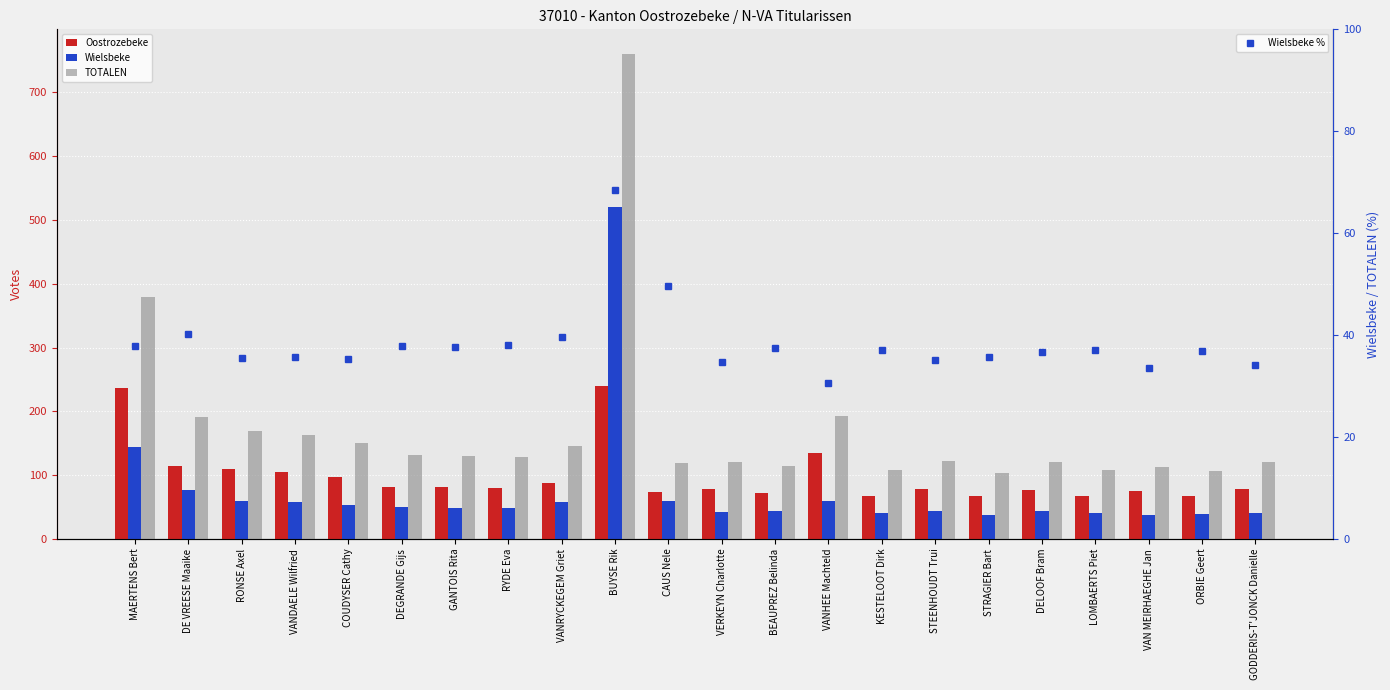

What is the sum of all Wielsbeke % values?

844.8